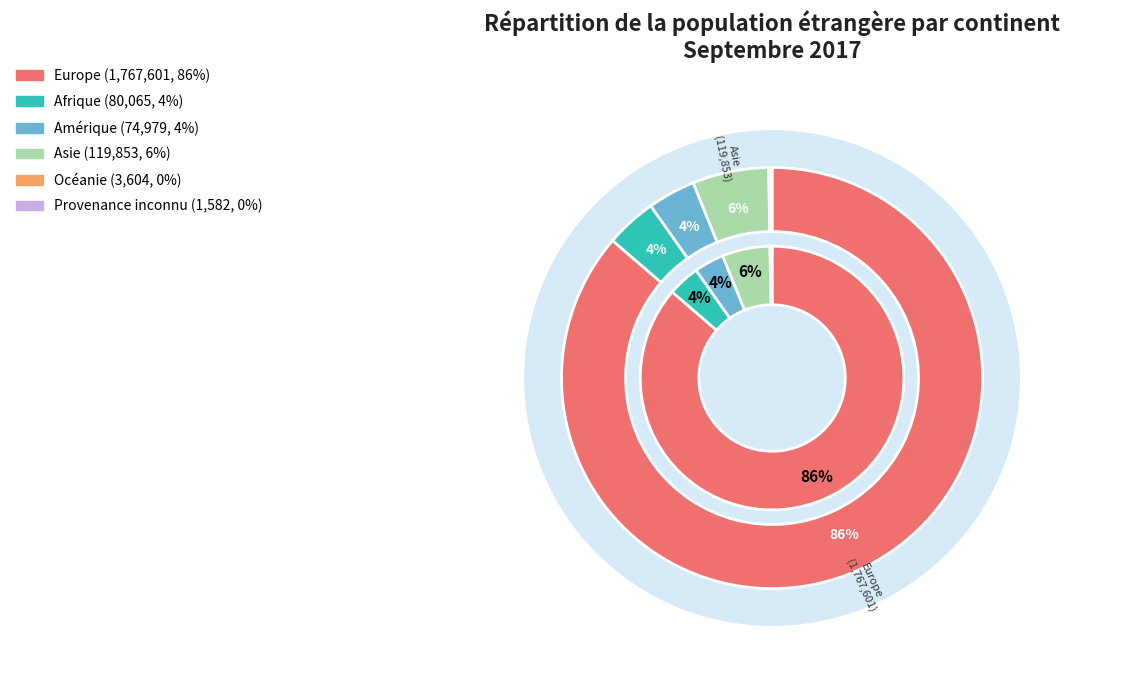

What percentage is the Amérique slice, to the nearest percent?

4%